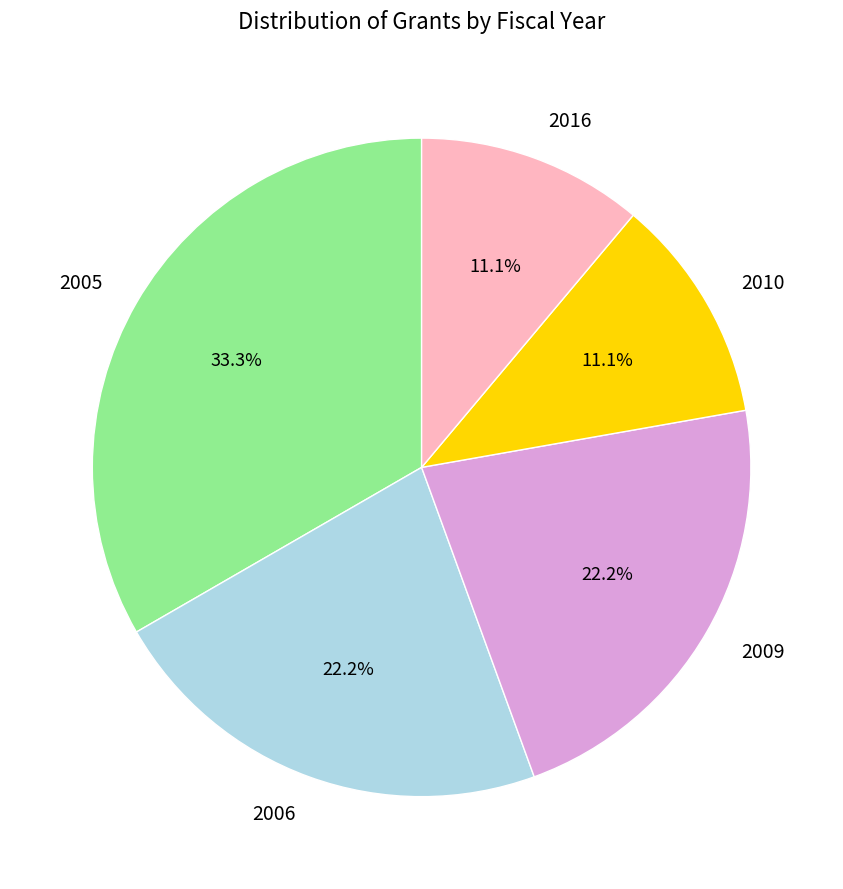

Which slice is the largest?

2005